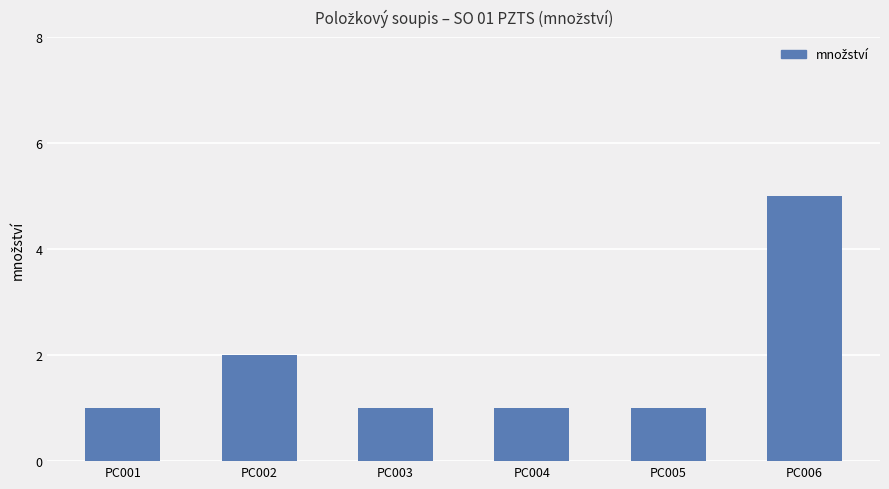

What is the difference between the maximum and minimum values?

4